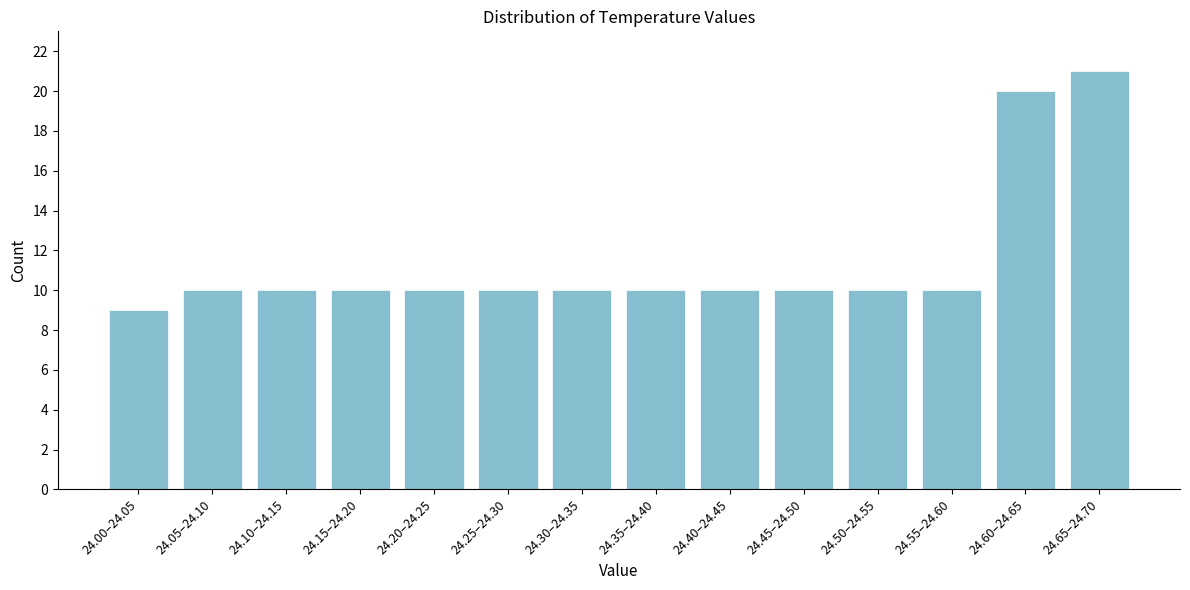

Reading right to left, transcribe all the data shown in this chart.

24.65–24.70=21	24.60–24.65=20	24.55–24.60=10	24.50–24.55=10	24.45–24.50=10	24.40–24.45=10	24.35–24.40=10	24.30–24.35=10	24.25–24.30=10	24.20–24.25=10	24.15–24.20=10	24.10–24.15=10	24.05–24.10=10	24.00–24.05=9